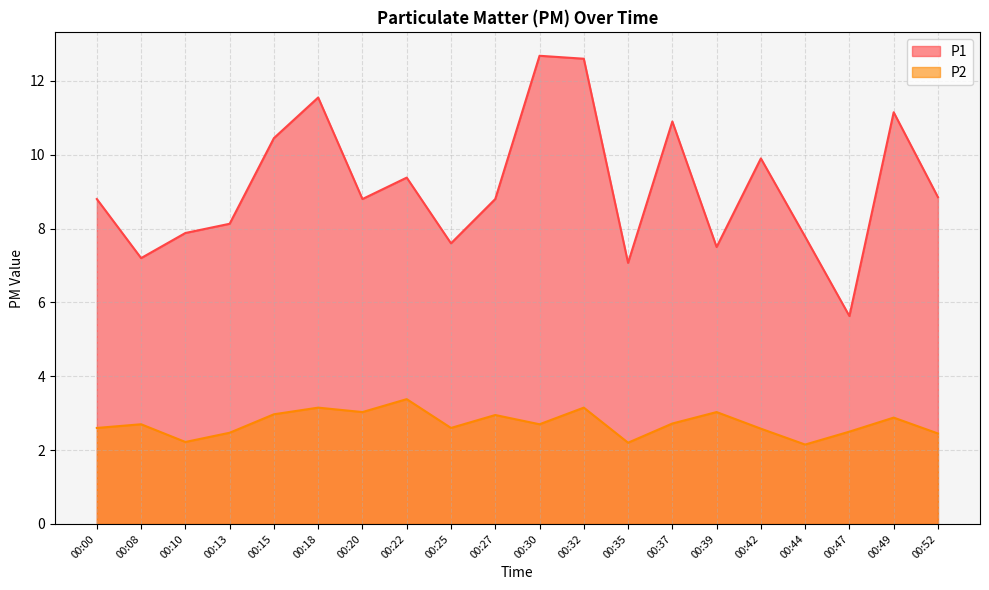

At which category does P1 reach its first local peak?

00:18